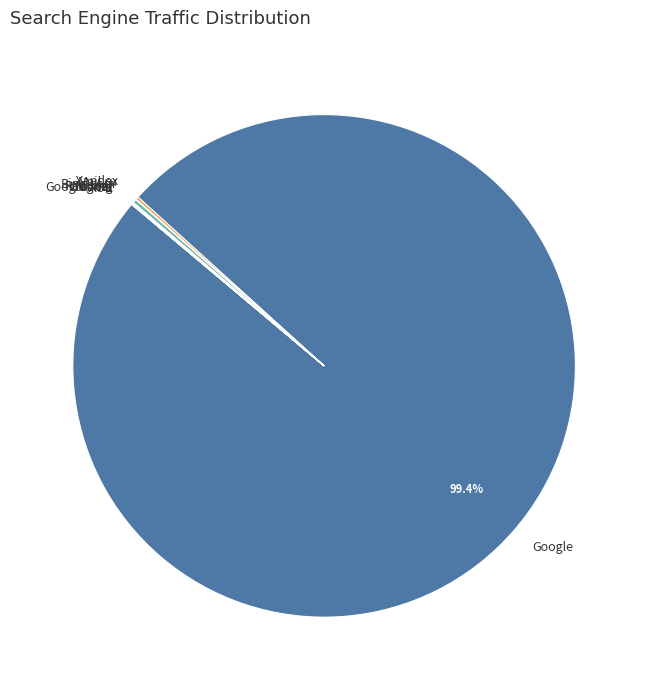

Does Google account for over 50% of the chart?

Yes